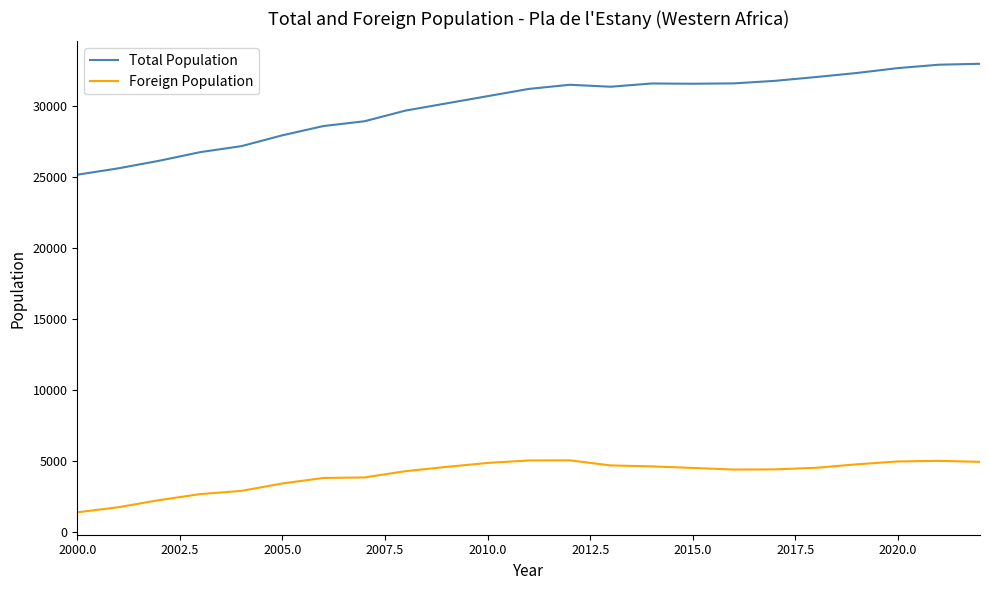

Which series has the widest spread of values?

Total Population